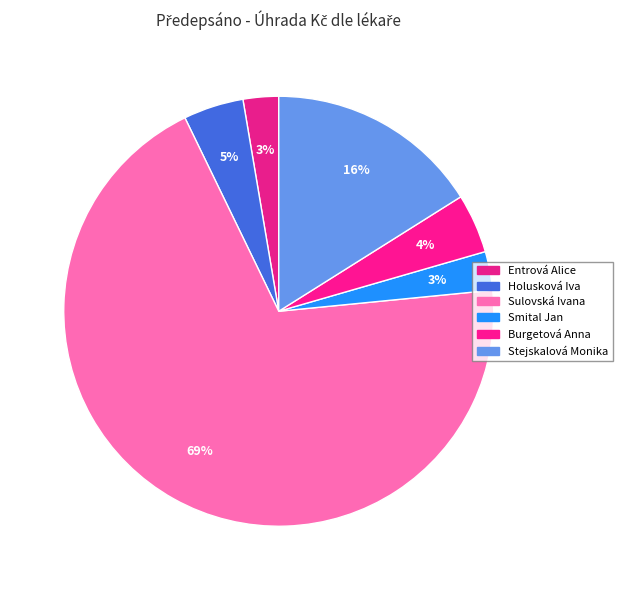

How many segments does this pie chart have?

6